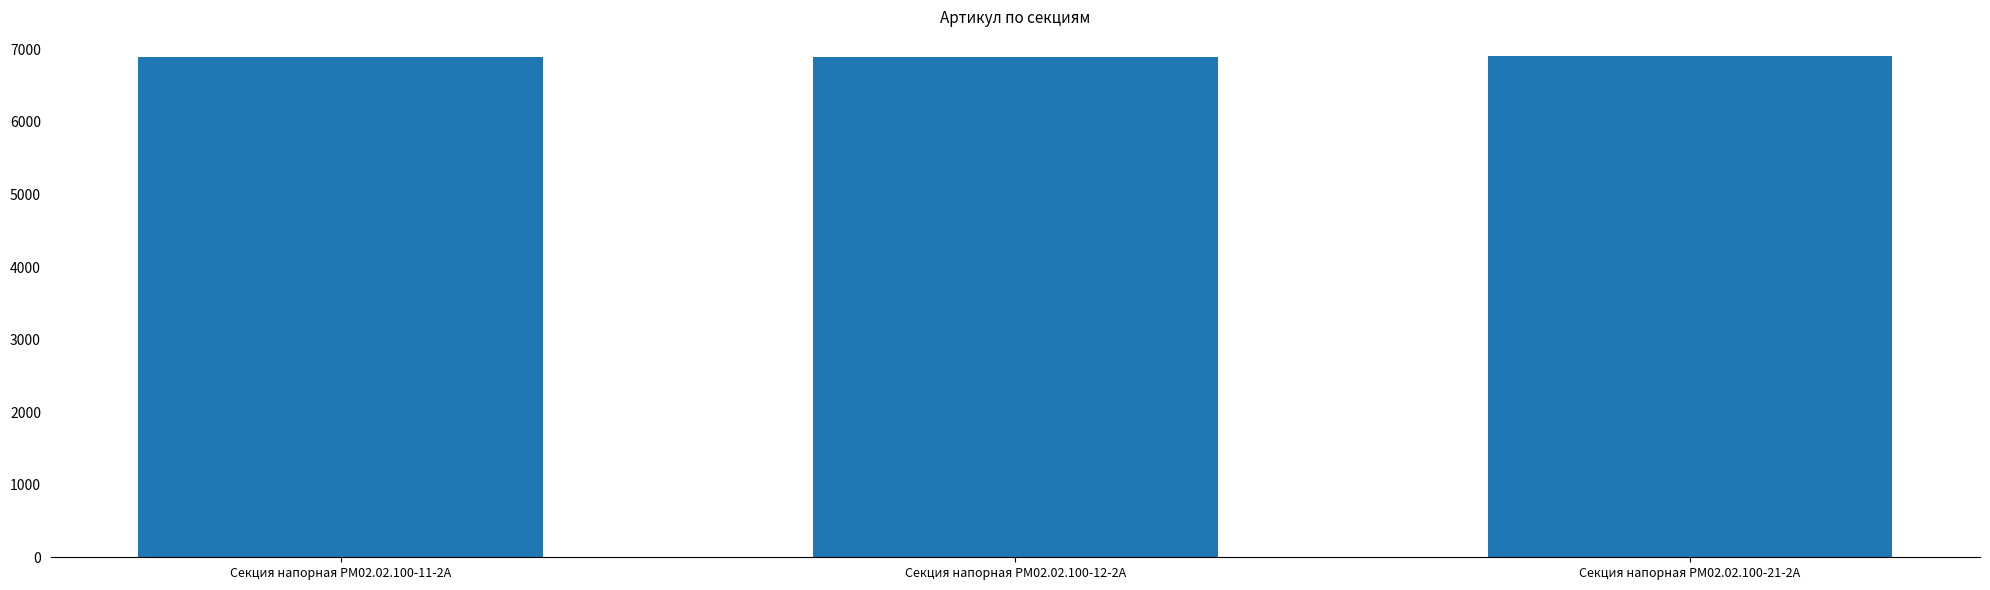

What is the greatest value displayed?

6903